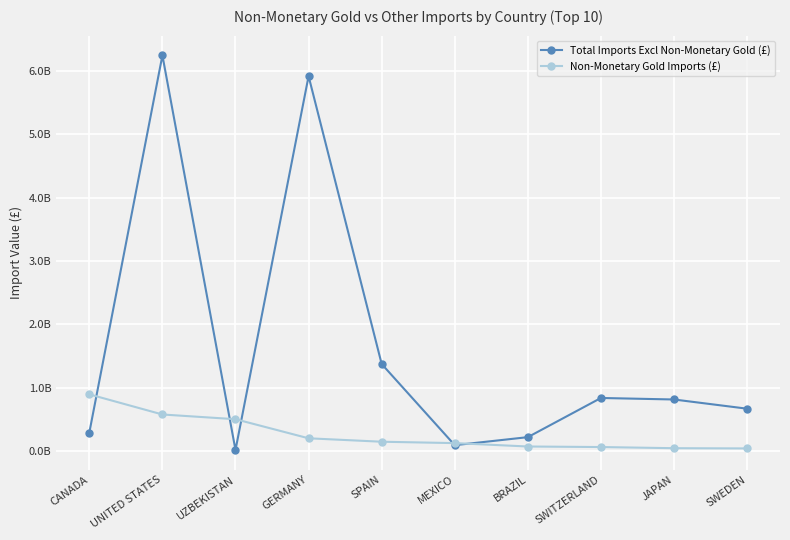

How many times do Total Imports Excl Non-Monetary Gold (£) and Non-Monetary Gold Imports (£) cross each other?

5